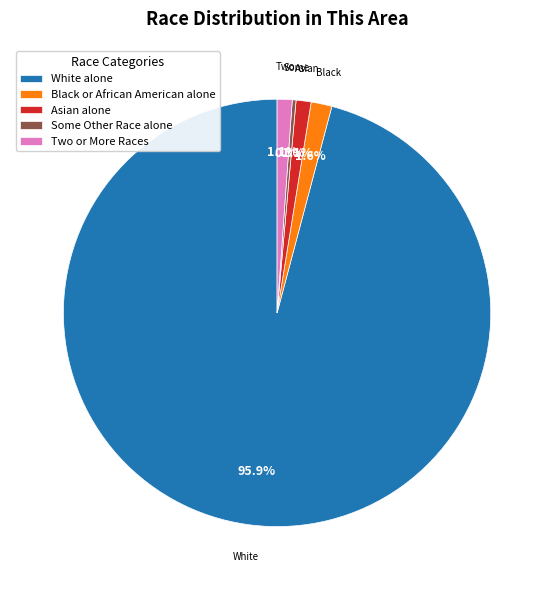

Which slice represents more than half of the pie?

White alone